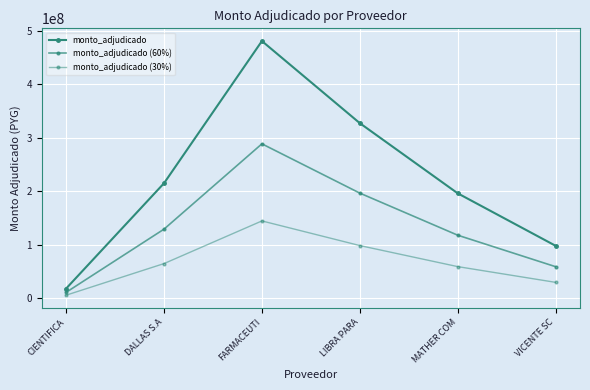

True or false: monto_adjudicado (60%) and monto_adjudicado intersect in this chart.

False